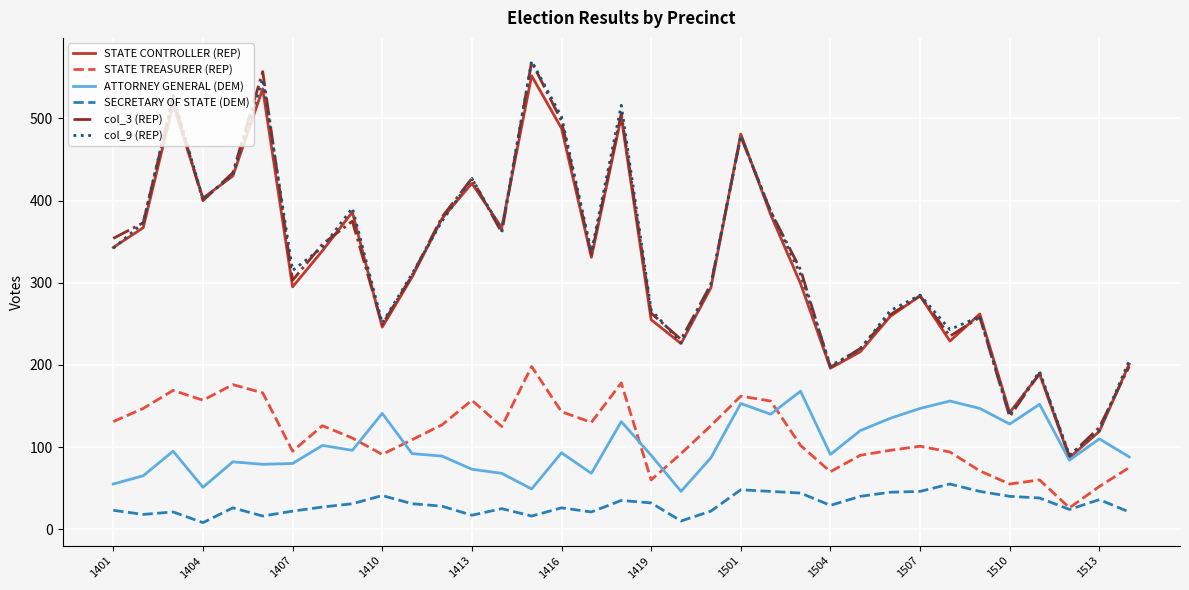

Count the number of data series in this chart.

6